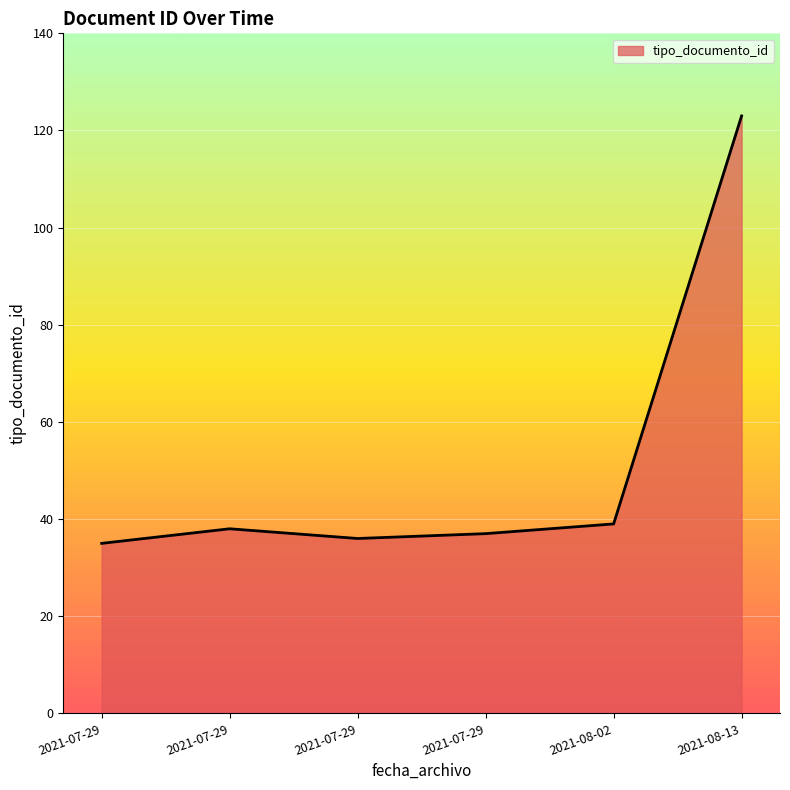

Does the chart have visible grid lines?

Yes